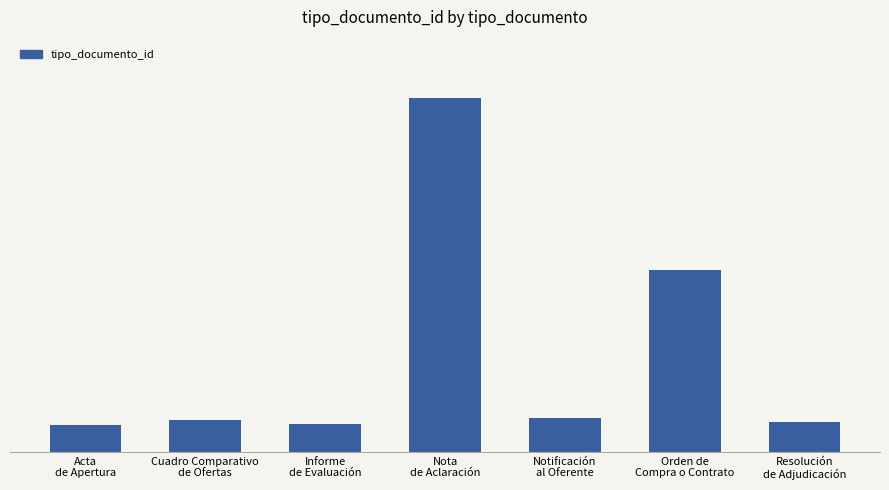

Reading left to right, transcribe all the data shown in this chart.

Acta
de Apertura=35	Cuadro Comparativo
de Ofertas=38	Informe
de Evaluación=36	Nota
de Aclaración=220	Notificación
al Oferente=39	Orden de
Compra o Contrato=123	Resolución
de Adjudicación=37